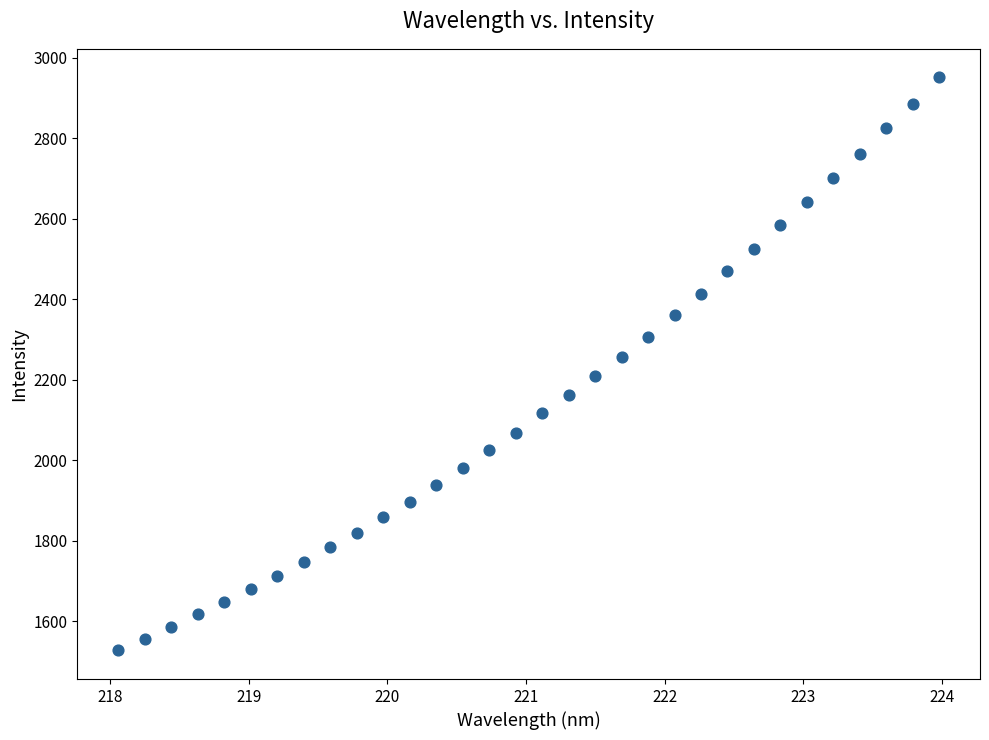

What is the range of X values (max minus min)?

5.9